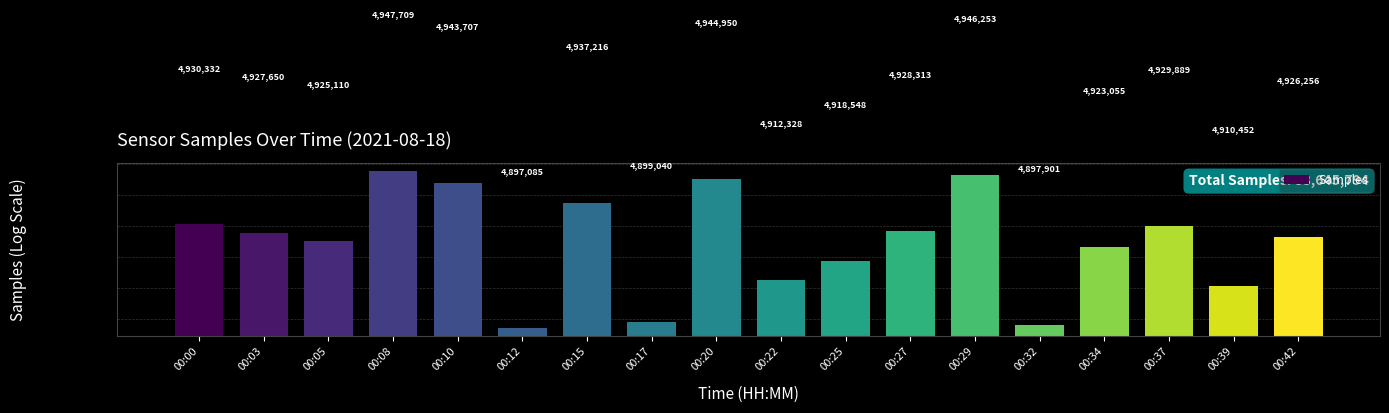

Rank the categories by value from highest to lowest.

00:08, 00:29, 00:20, 00:10, 00:15, 00:00, 00:37, 00:27, 00:03, 00:42, 00:05, 00:34, 00:25, 00:22, 00:39, 00:17, 00:32, 00:12